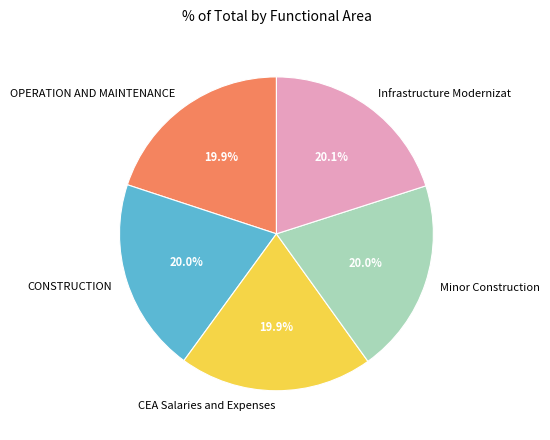

Approximately how many times larger is the value at CEA Salaries and Expenses compared to OPERATION AND MAINTENANCE?

1.0